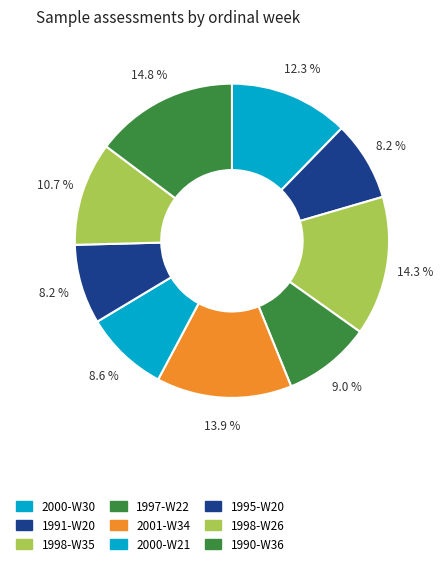

What portion of the pie excludes 1990-W36?

85.2%